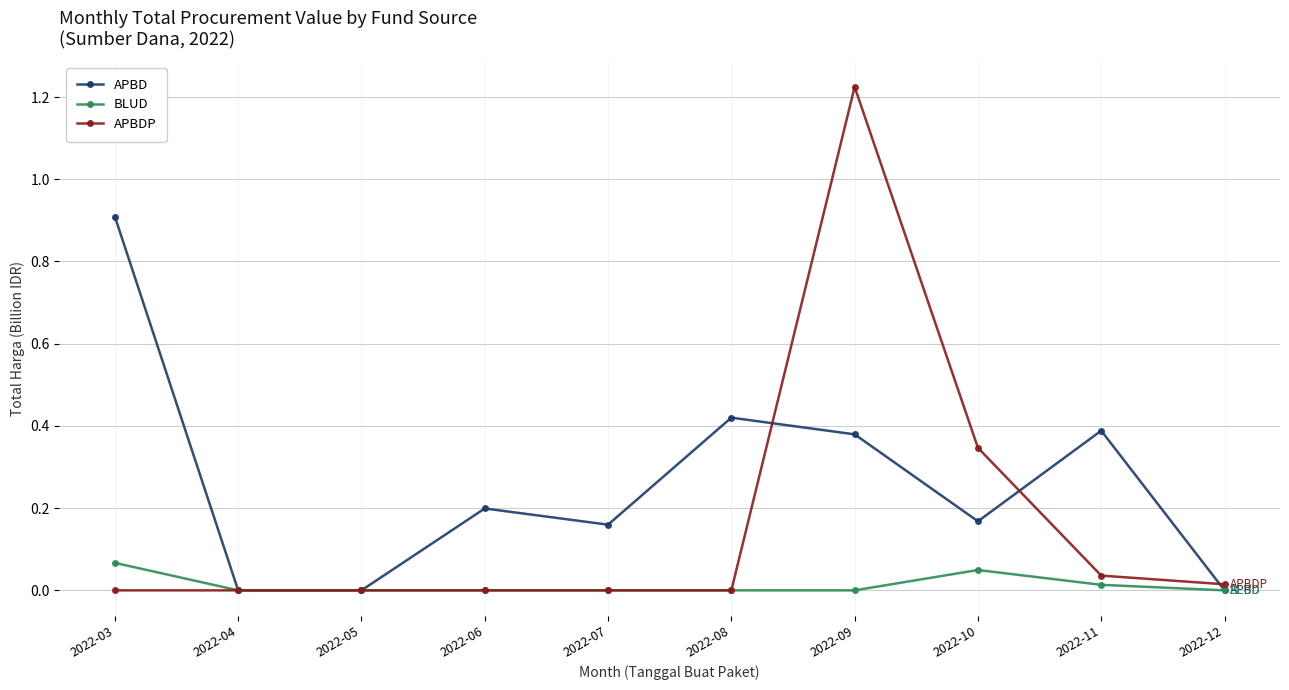

Count the APBD values in the range 0 to 1.

10